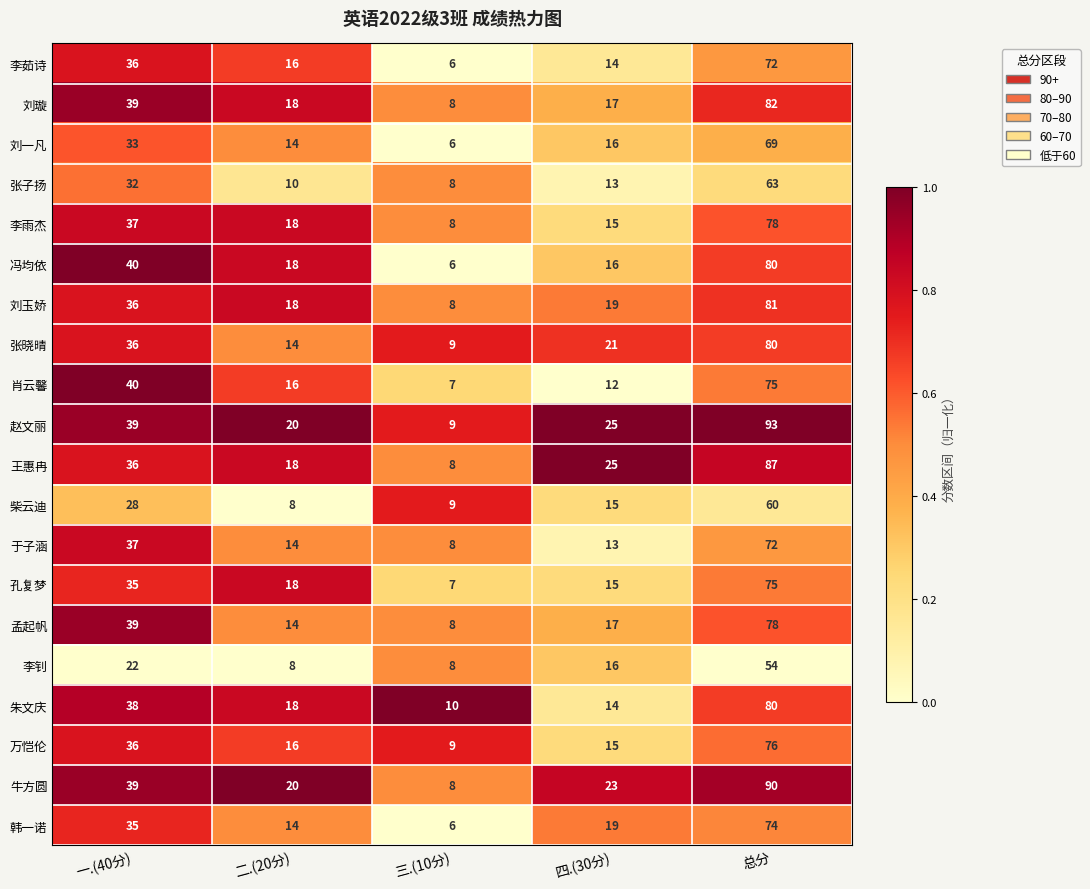

What is the maximum value shown in the chart?

93